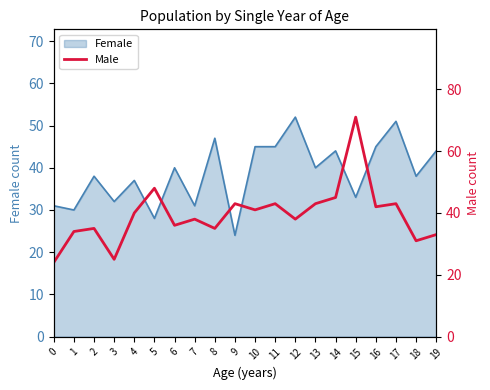

Does the chart have visible grid lines?

No